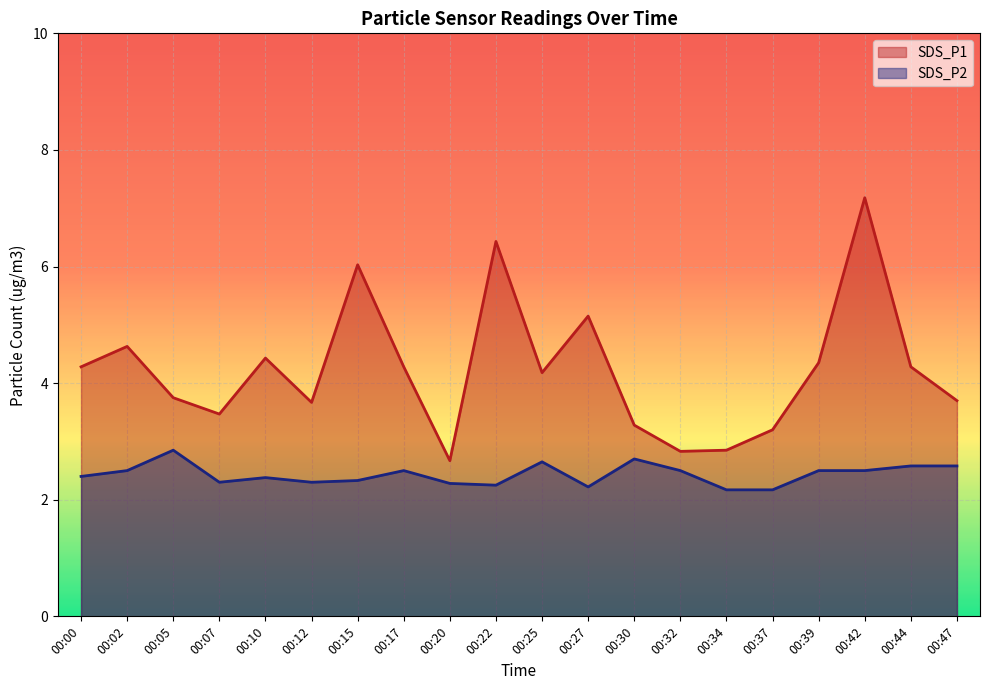

What are all the series names shown in the legend?

SDS_P1, SDS_P2